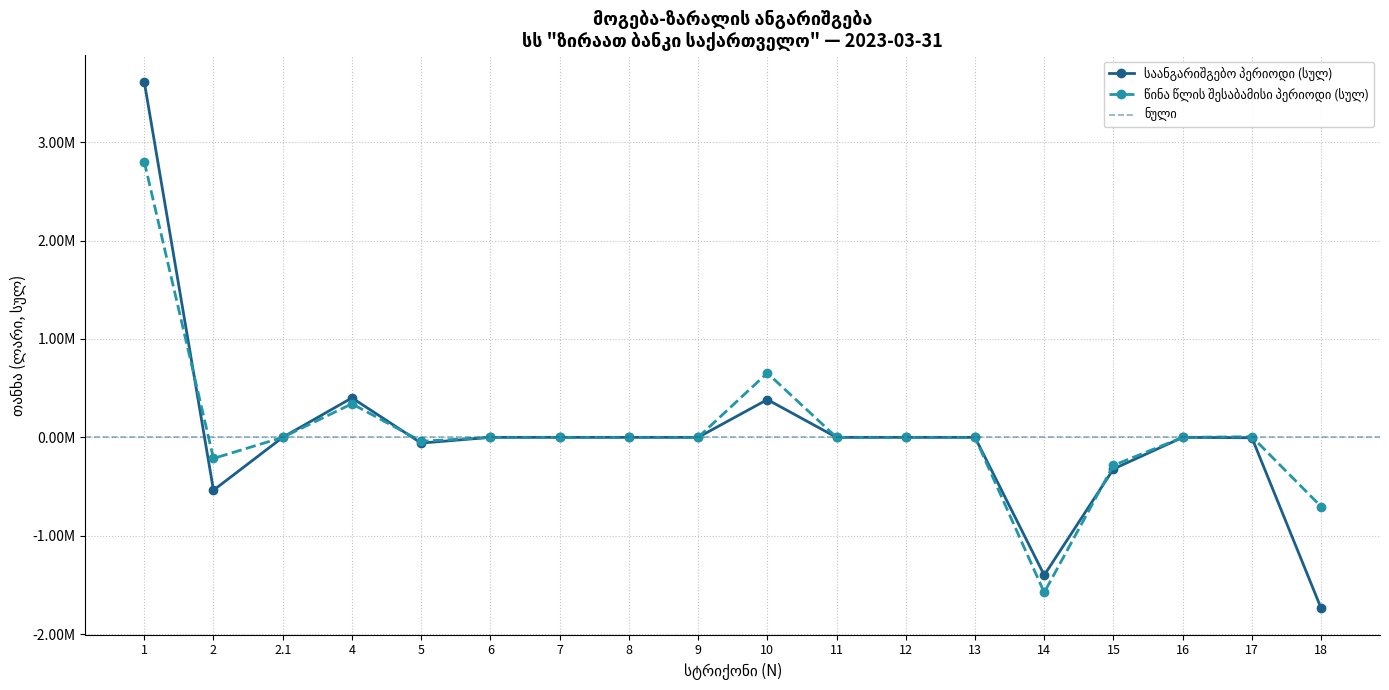

The value of საანგარიშგებო პერიოდი (სულ) at 12 is 1655042.1. True or false?

False